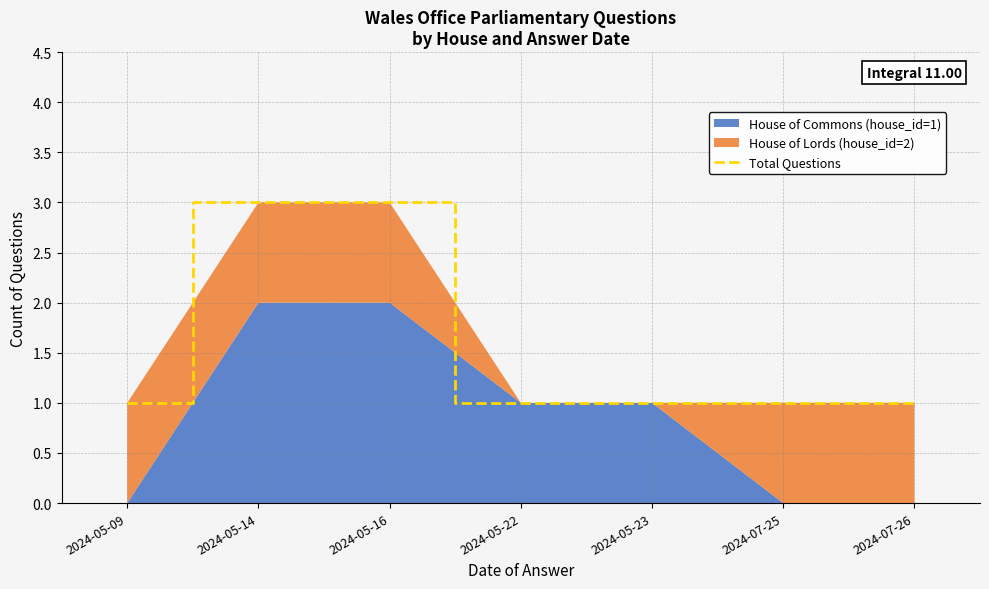

Reading right to left, list all the values displayed in this chart.

2024-07-26=1	2024-07-25=1	2024-05-23=1	2024-05-22=1	2024-05-16=3	2024-05-14=3	2024-05-09=1